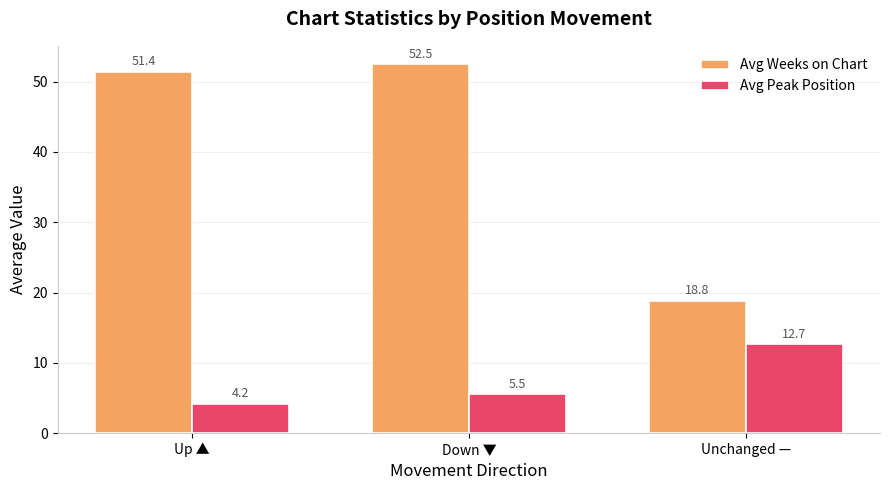

Which category has the highest value in the Avg Weeks on Chart series?

Down ▼